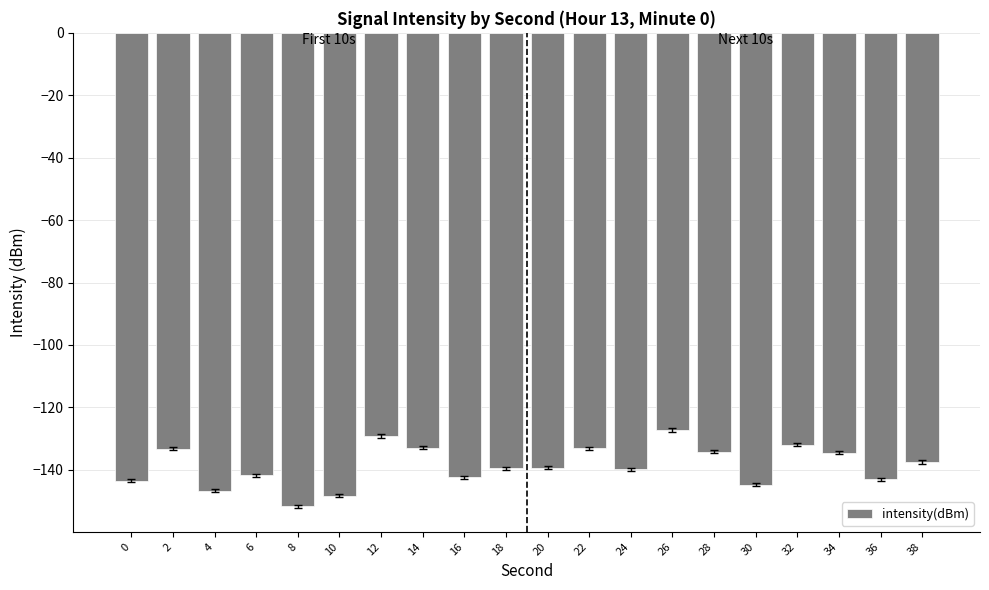

Does the chart contain stacked bars?

No